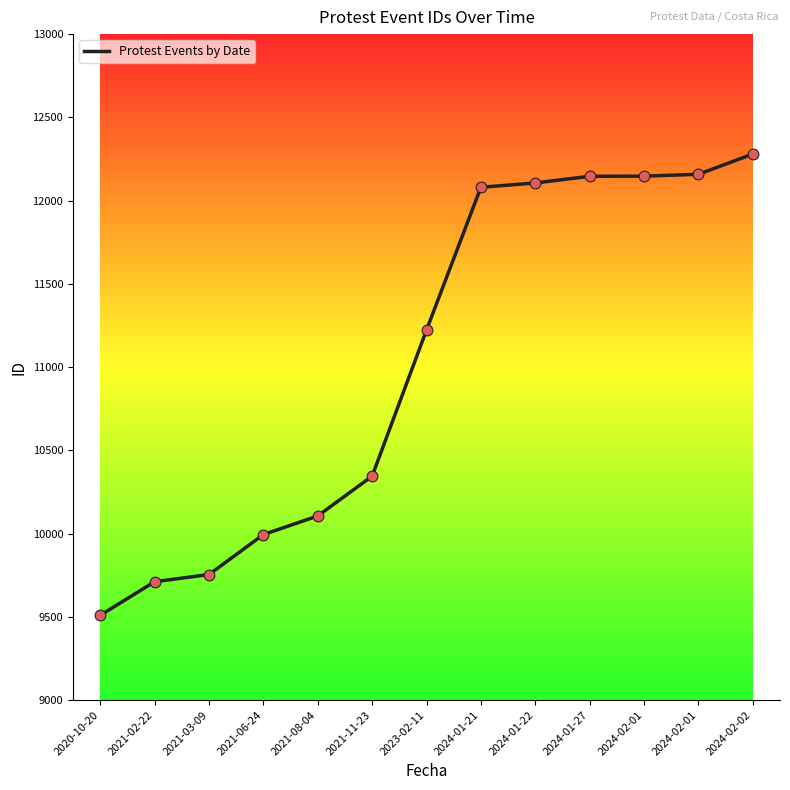

How many lines are shown in the chart?

1